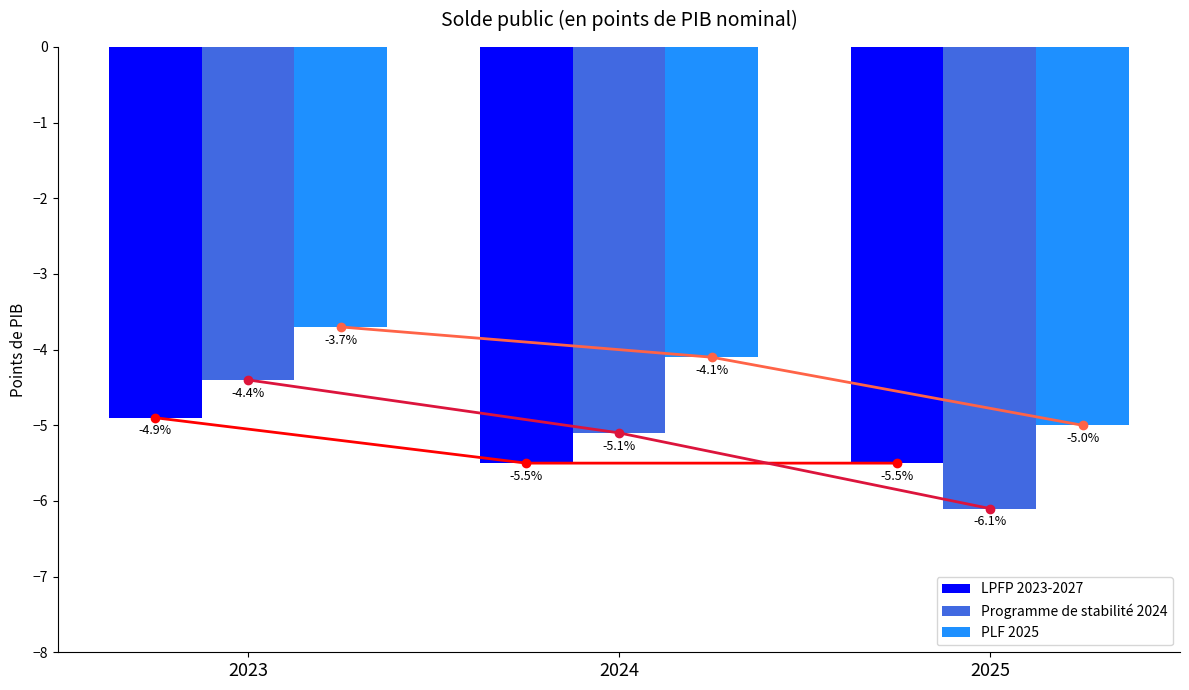

What is the total value across all series at 2024?

-14.7